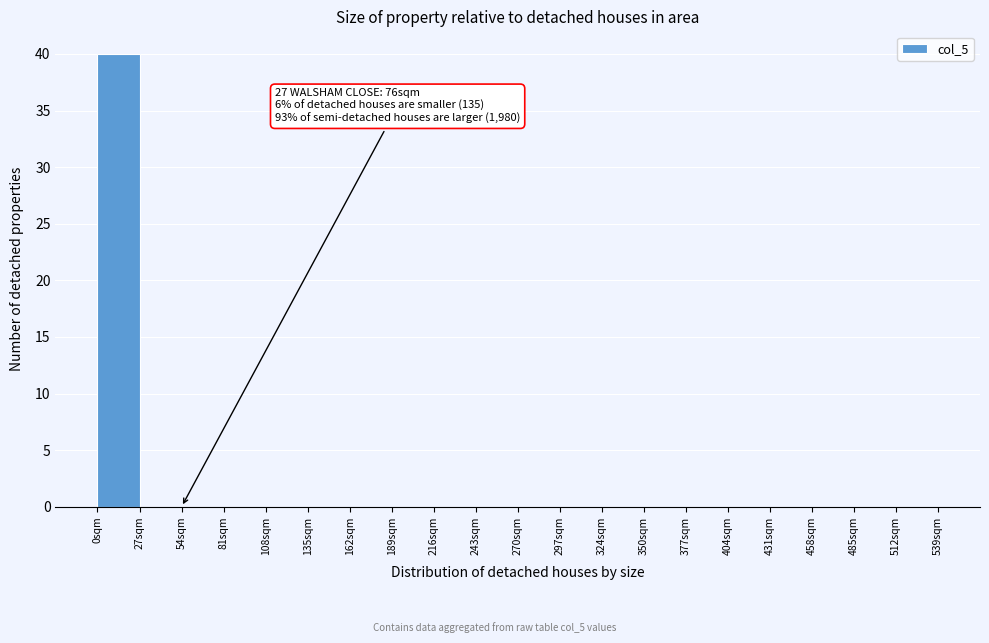

Over which range of the x-axis is the bar tallest?

0 to 27